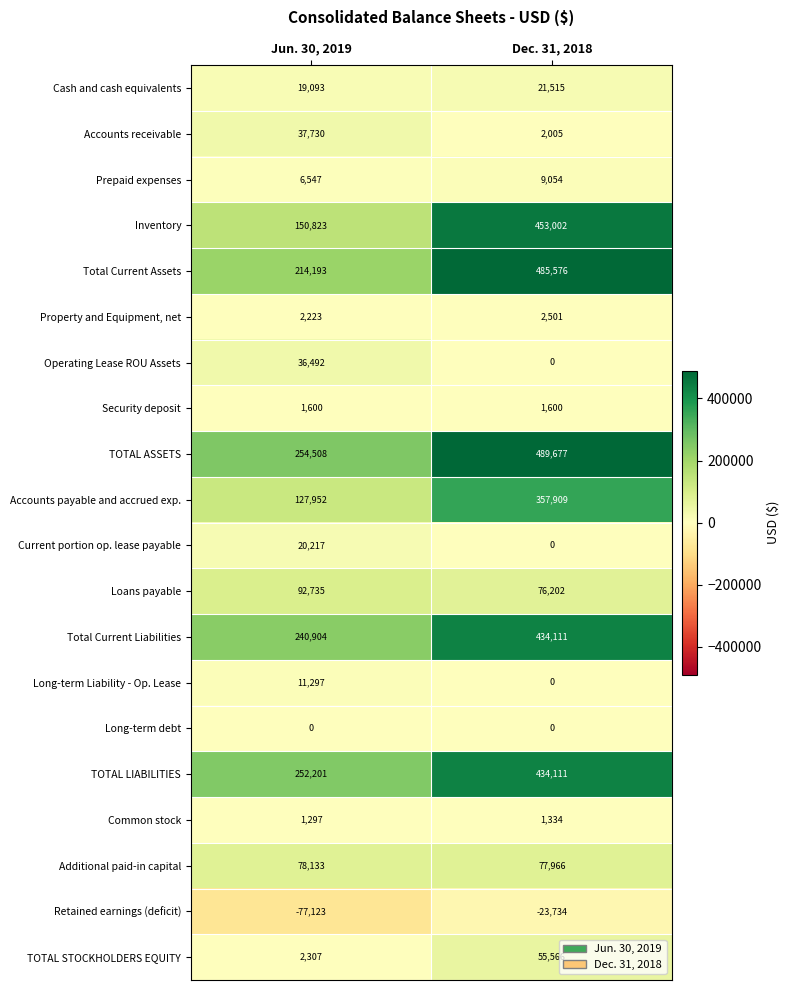

Rank the categories by TOTAL STOCKHOLDERS EQUITY value from highest to lowest.

Dec. 31, 2018, Jun. 30, 2019